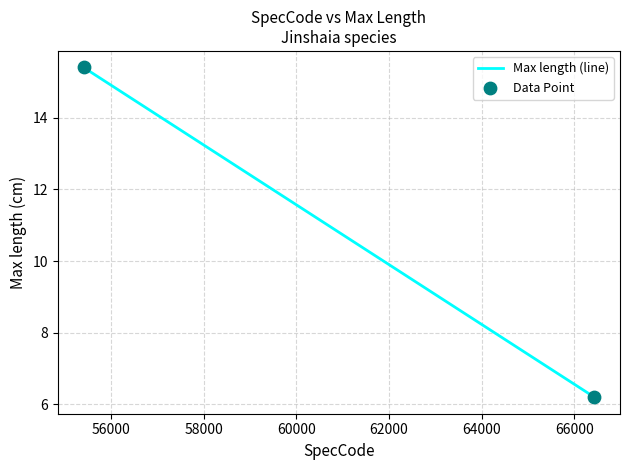

What Y value in the scatter plot is closest to 10?

6.2